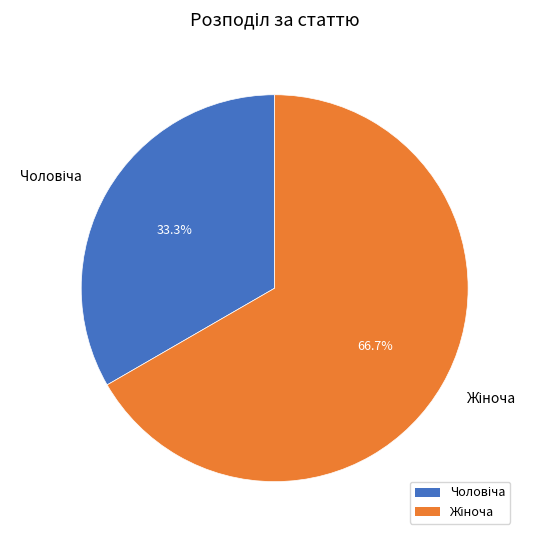

Is there a majority slice in this chart?

Yes